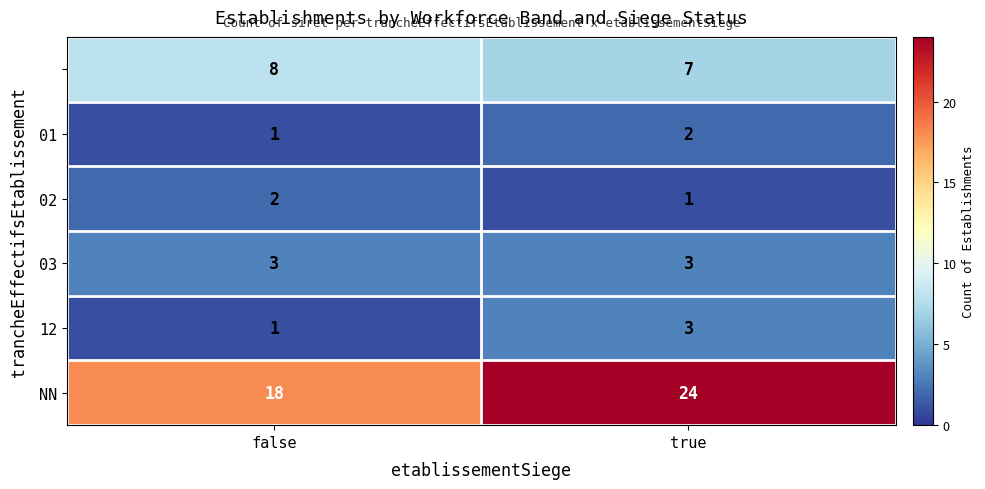

What is the difference between the highest and lowest values at true?

23